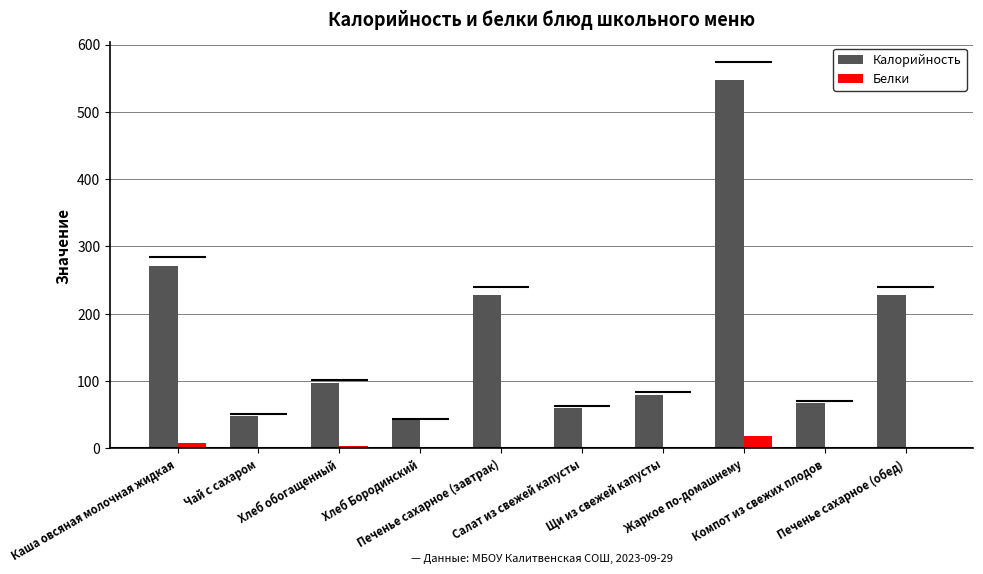

Which category has the highest value across all series?

Жаркое по-домашнему